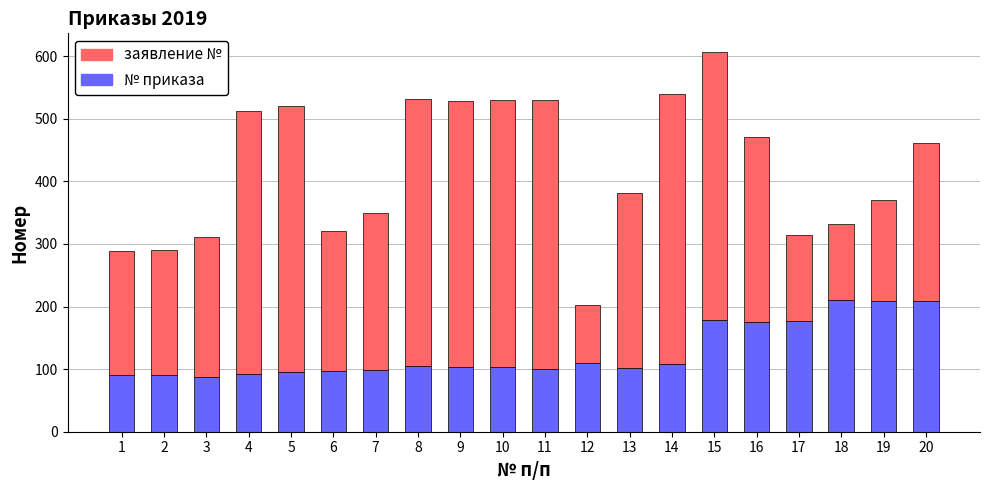

The value of № приказа at 10 is 68. True or false?

False